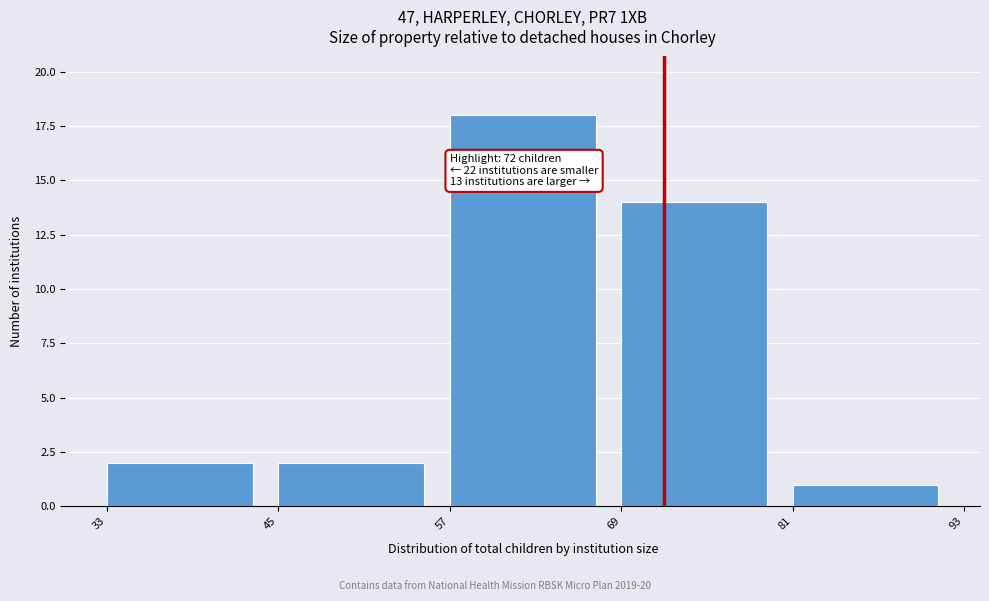

Over which range of the x-axis is the bar tallest?

57 to 69